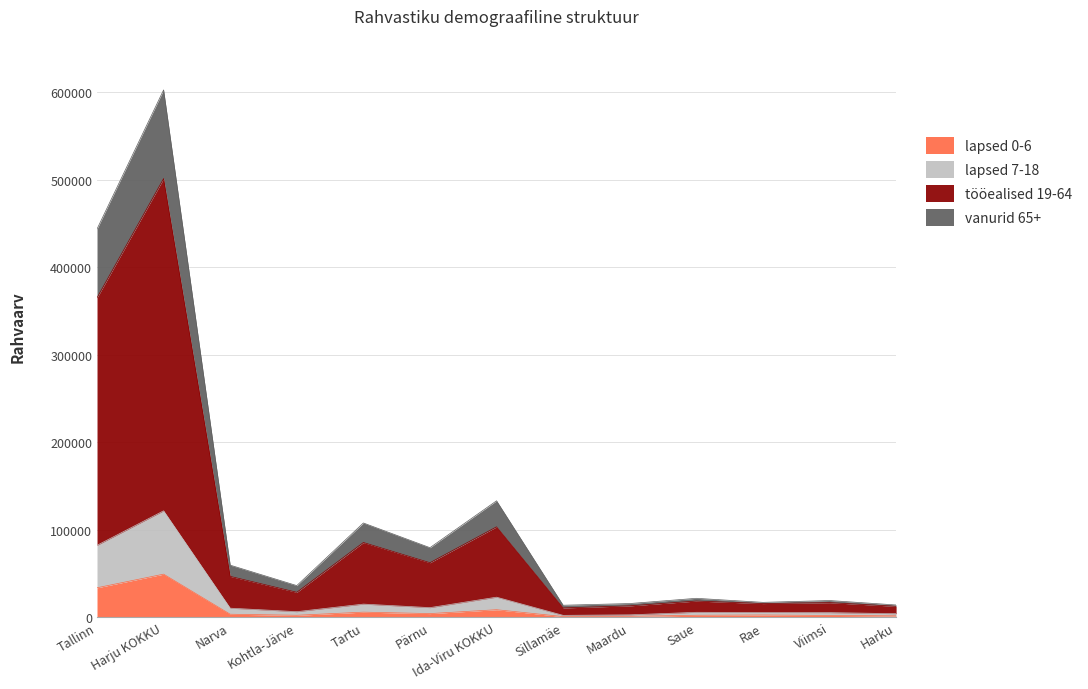

True or false: lapsed 0-6 and tööealised 19-64 cross at least once.

False